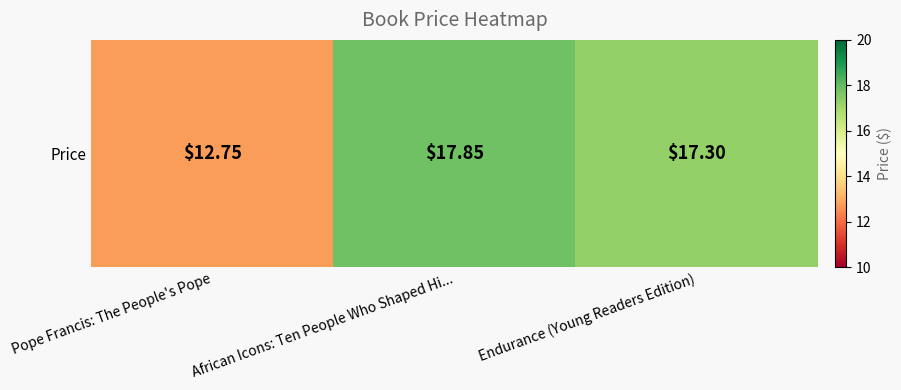

What is the average value?

16.0